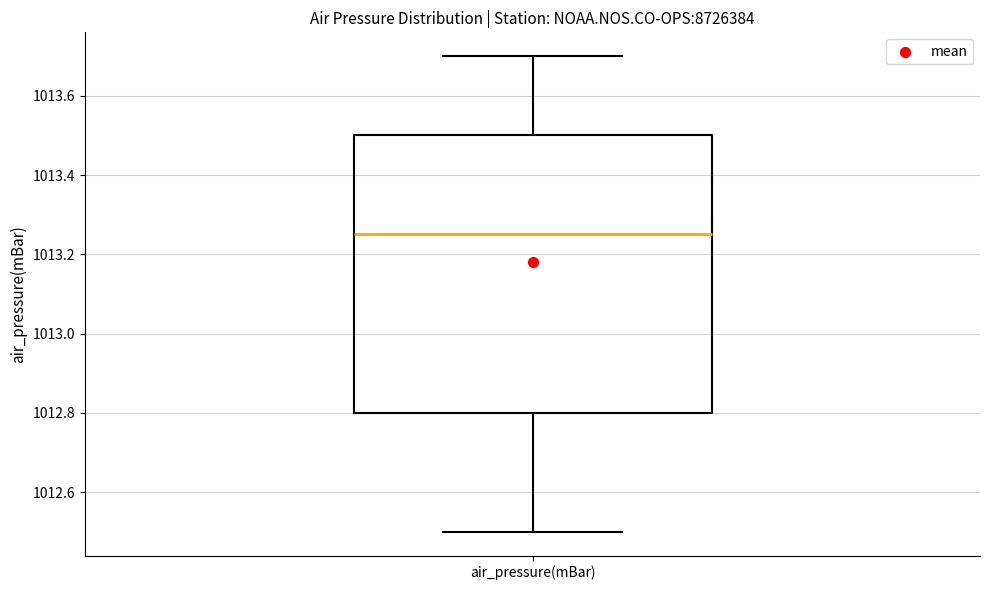

Read this box plot against the y-axis: the position of the median line, the range covered by the box, and the ends of both whiskers. The values are not printed on the chart, so give them approximately, as read against the axis.

median 1013.26, box 1012.80 to 1013.50, whiskers 1012.50 to 1013.70